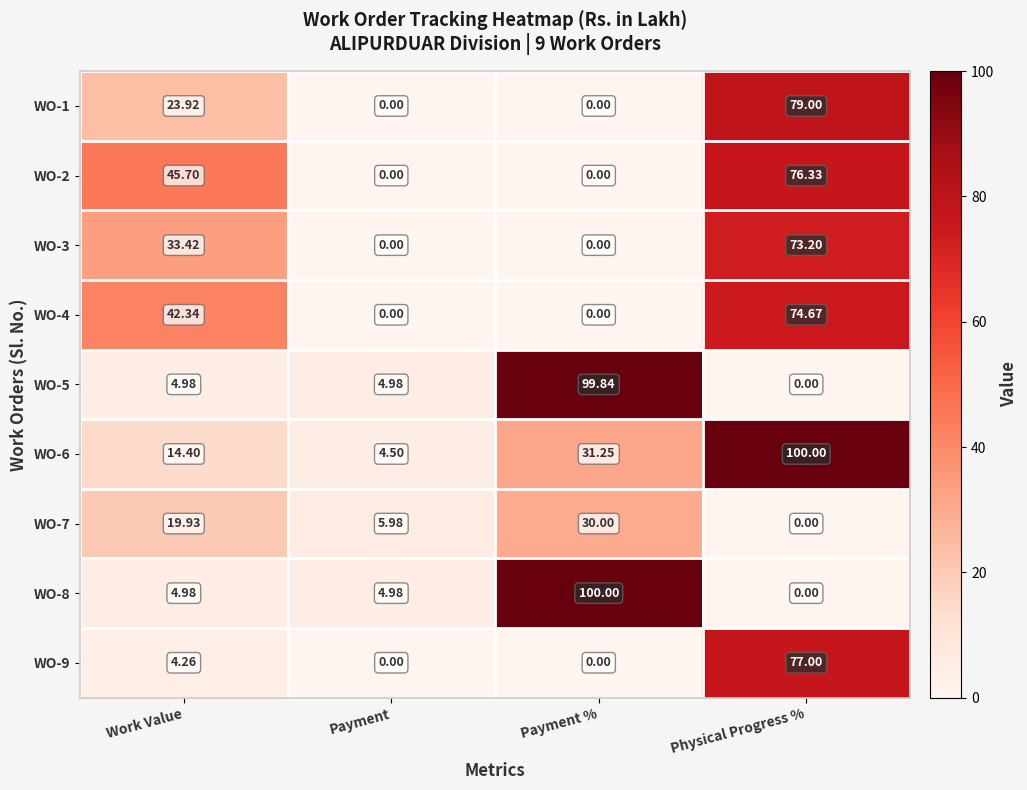

List the labels in order of WO-7 value, smallest first.

Physical Progress %, Payment, Work Value, Payment %